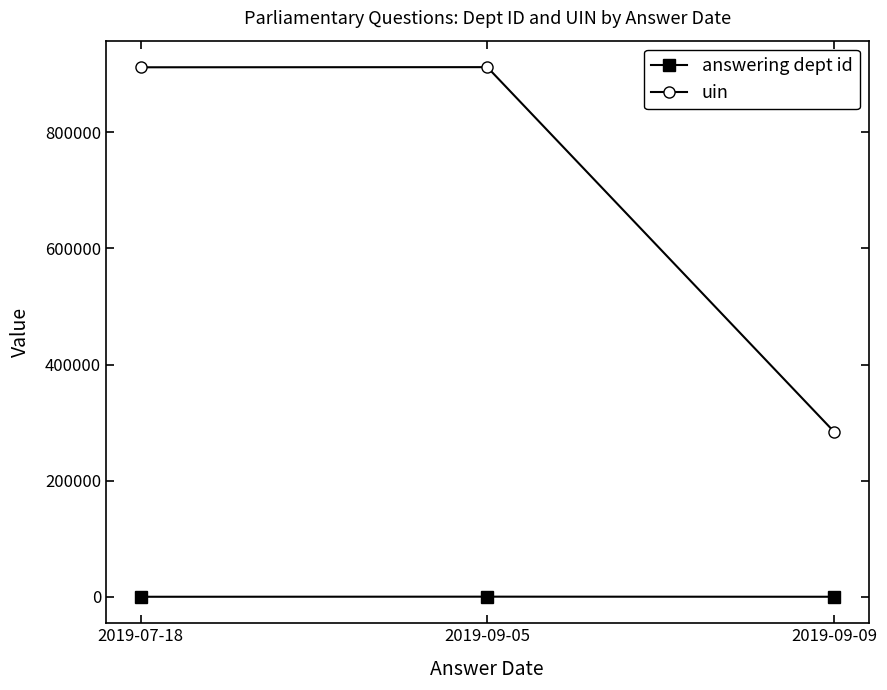

Is the value of uin at 2019-07-18 greater than the value of answering dept id at 2019-09-05?

Yes